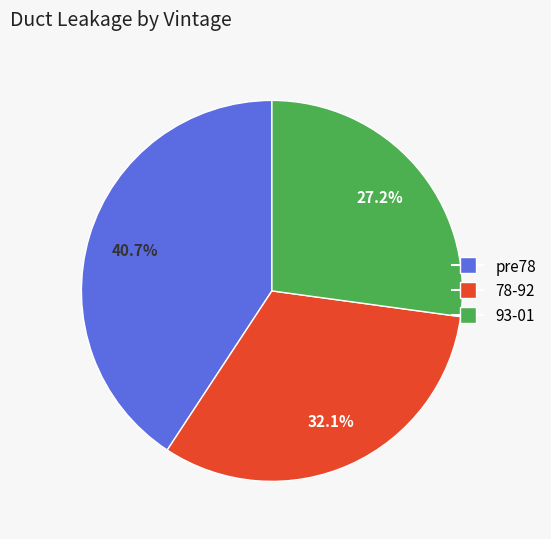

What percentage do 78-92 and pre78 together represent?

72.8%